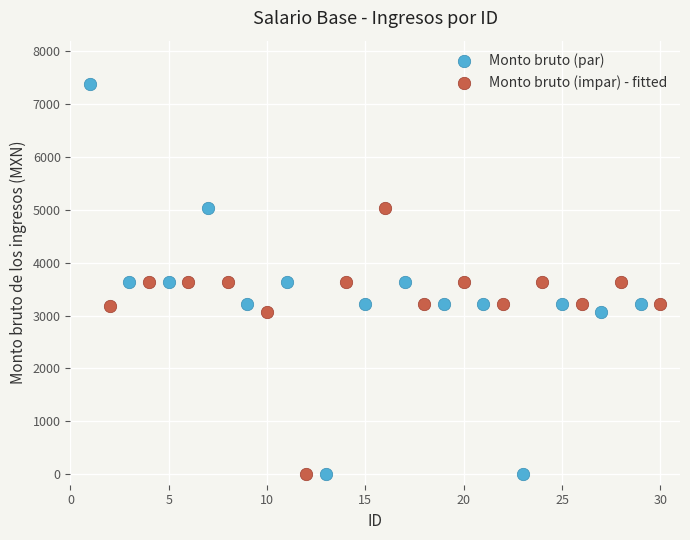

Which series has the widest spread of Y values?

Monto bruto (par)